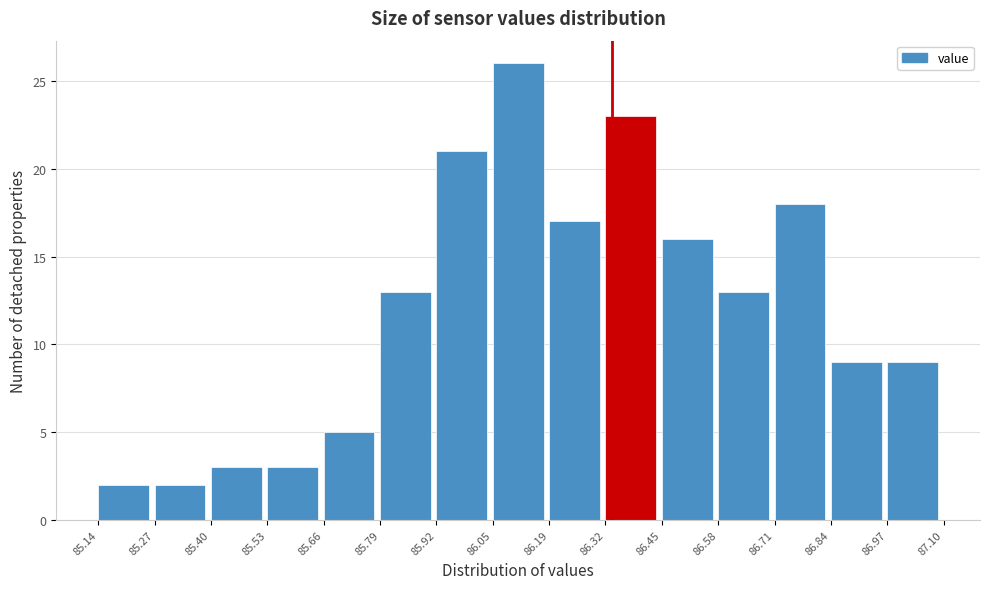

Reading left to right, transcribe this chart: for each bar, give the range it covers on the x-axis and its height. The values are not printed on the chart, so give them approximately, as read against the axis.

85.14 to 85.27: 2
85.27 to 85.40: 2
85.40 to 85.53: 3
85.53 to 85.66: 3
85.66 to 85.79: 5
85.79 to 85.92: 13
85.92 to 86.05: 21
86.05 to 86.19: 26
86.19 to 86.32: 17
86.32 to 86.45: 23
86.45 to 86.58: 16
86.58 to 86.71: 13
86.71 to 86.84: 18
86.84 to 86.97: 9
86.97 to 87.10: 9